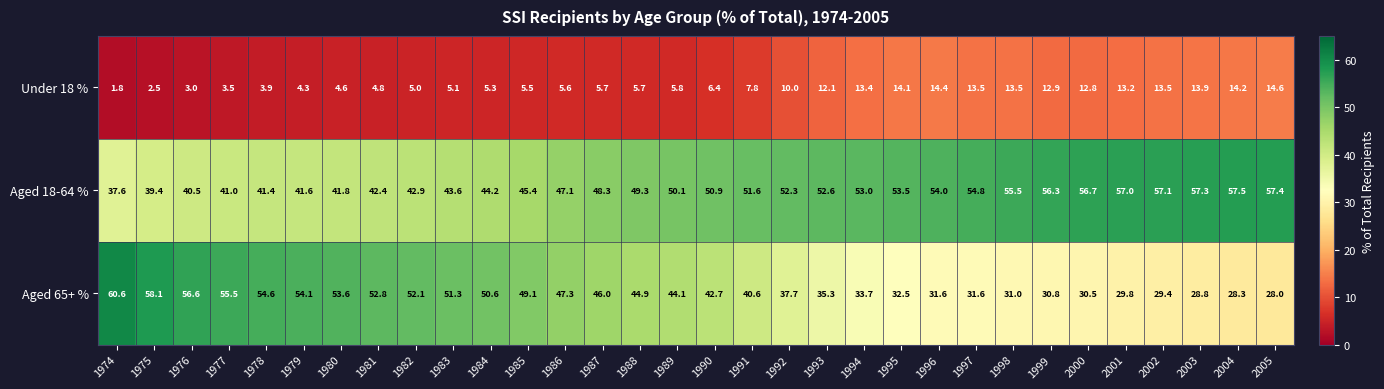

How many series are shown in this chart?

3